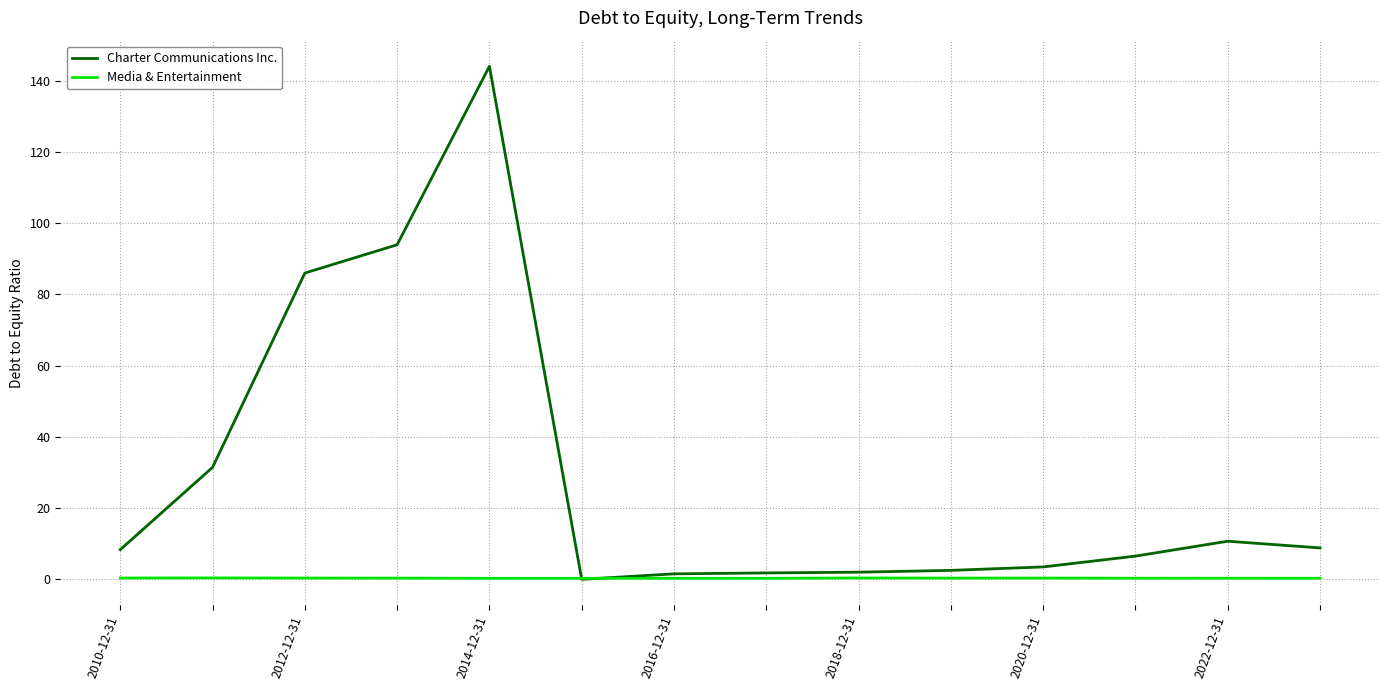

Which series has the largest range (max minus min)?

Charter Communications Inc.